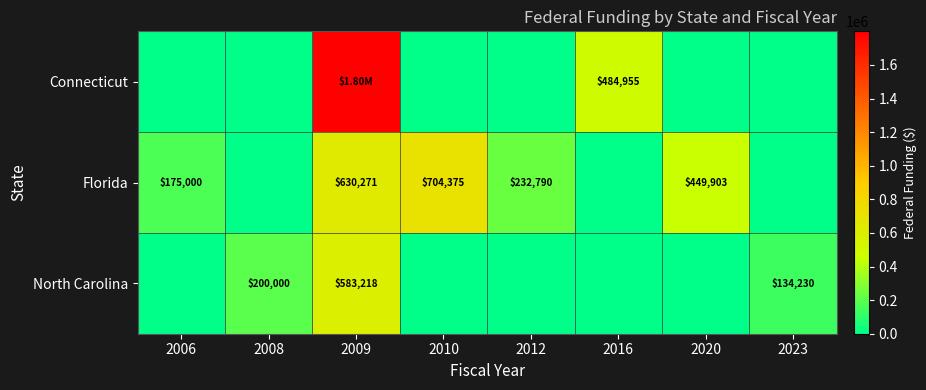

What is the maximum value shown in the chart?

1799964